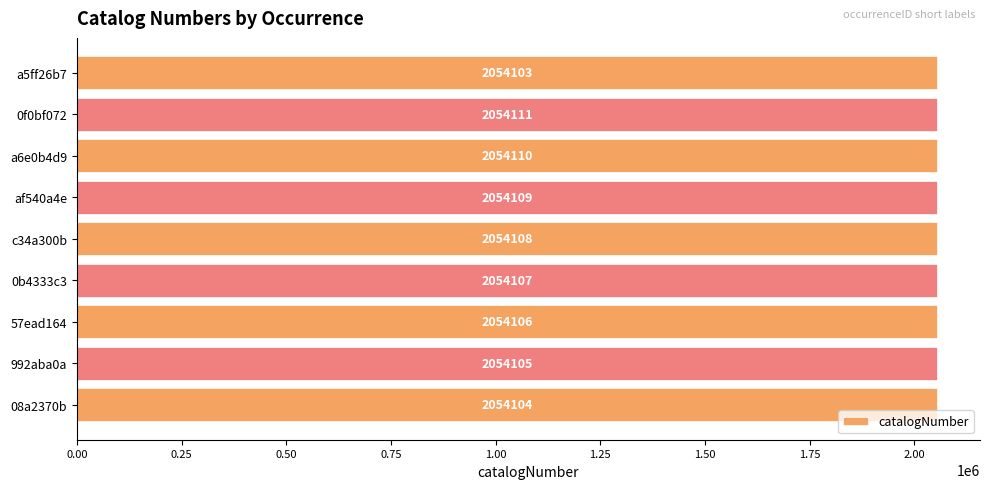

At which label is the value closest to 2054107?

0b4333c3